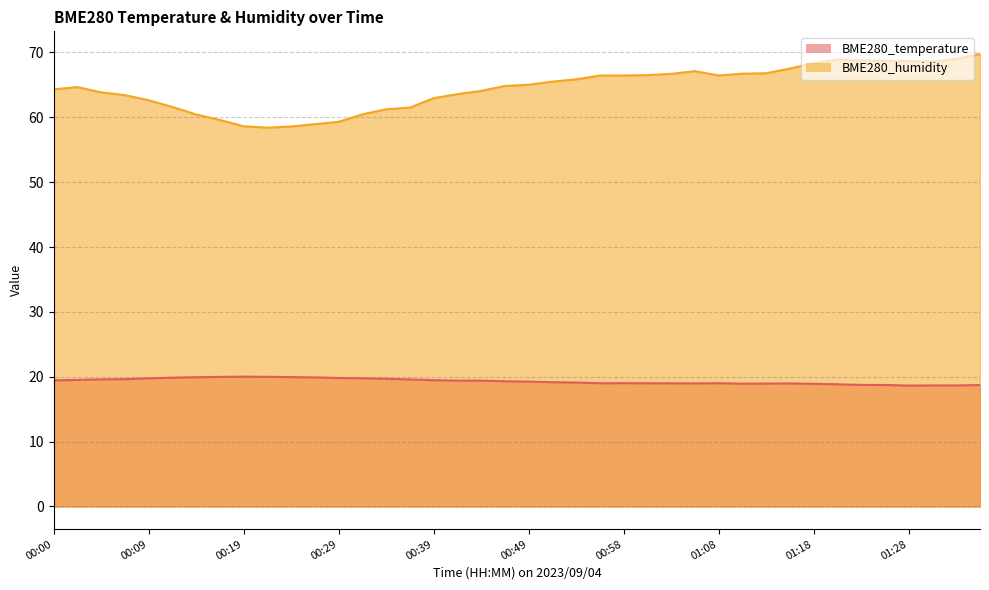

Reading right to left, list all the values displayed in this chart.

BME280_temperature: 01:36=18.7	01:33=18.7	01:31=18.7	01:28=18.6	01:26=18.7	01:23=18.7	01:21=18.8	01:18=18.9	01:16=19.0	01:13=18.9	01:11=18.9	01:08=19.0	01:06=19.0	01:03=19.0	01:01=19.0	00:58=19.0	00:56=19.0	00:53=19.1	00:51=19.2	00:49=19.2	00:46=19.3	00:44=19.4	00:41=19.4	00:39=19.5	00:36=19.6	00:34=19.7	00:31=19.8	00:29=19.8	00:27=19.9	00:24=19.9	00:22=20.0	00:19=20.0	00:17=20.0	00:14=19.9	00:12=19.9	00:09=19.8	00:07=19.6	00:04=19.6	00:02=19.5	00:00=19.4
BME280_humidity: 01:36=69.8	01:33=69.0	01:31=68.6	01:28=68.7	01:26=68.7	01:23=68.8	01:21=68.9	01:18=68.3	01:16=67.5	01:13=66.8	01:11=66.7	01:08=66.4	01:06=67.1	01:03=66.7	01:01=66.5	00:58=66.4	00:56=66.4	00:53=65.8	00:51=65.5	00:49=65.0	00:46=64.8	00:44=64.1	00:41=63.6	00:39=63.0	00:36=61.5	00:34=61.2	00:31=60.5	00:29=59.3	00:27=58.9	00:24=58.6	00:22=58.4	00:19=58.6	00:17=59.6	00:14=60.4	00:12=61.6	00:09=62.6	00:07=63.4	00:04=63.8	00:02=64.7	00:00=64.3